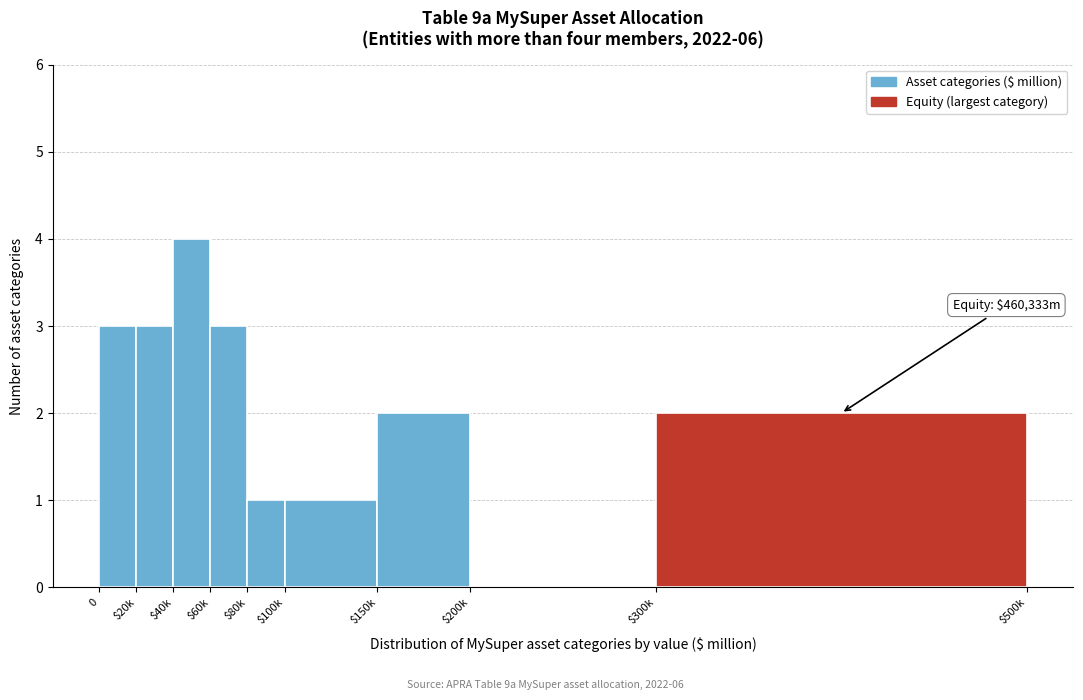

At which category does the chart reach its peak across all series?

$40k